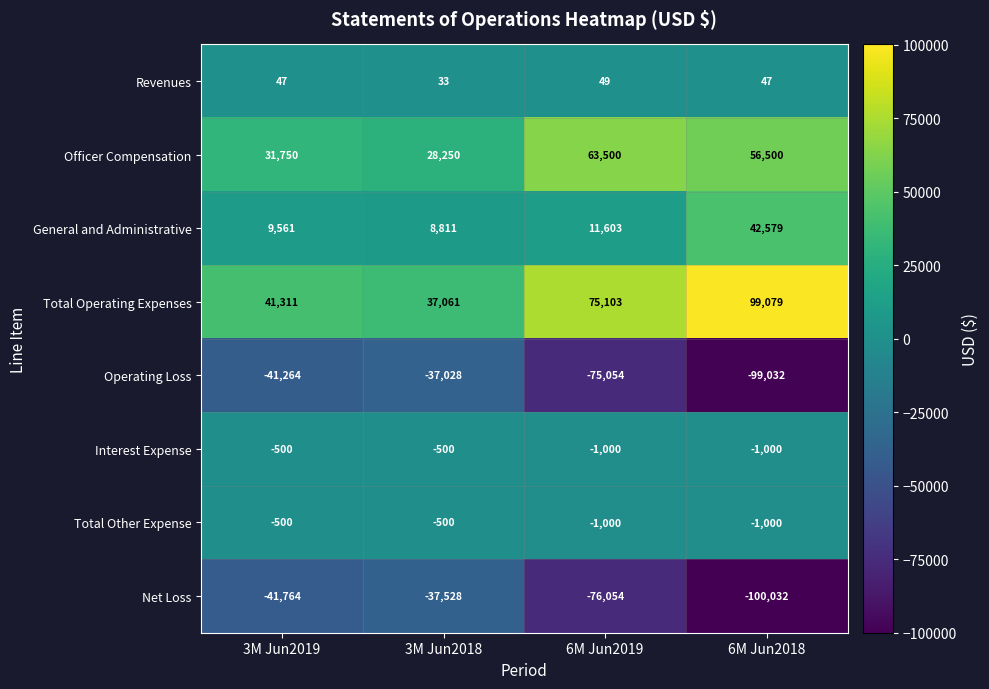

Count the number of categories in the chart.

4